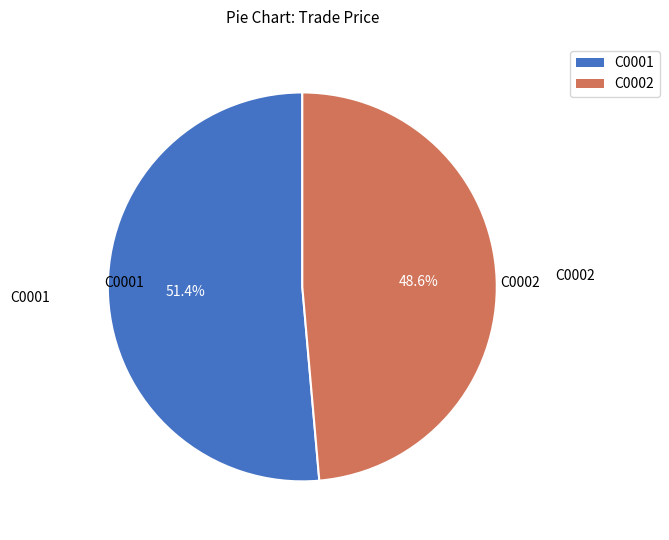

Rank the categories by value from lowest to highest.

C0002, C0001